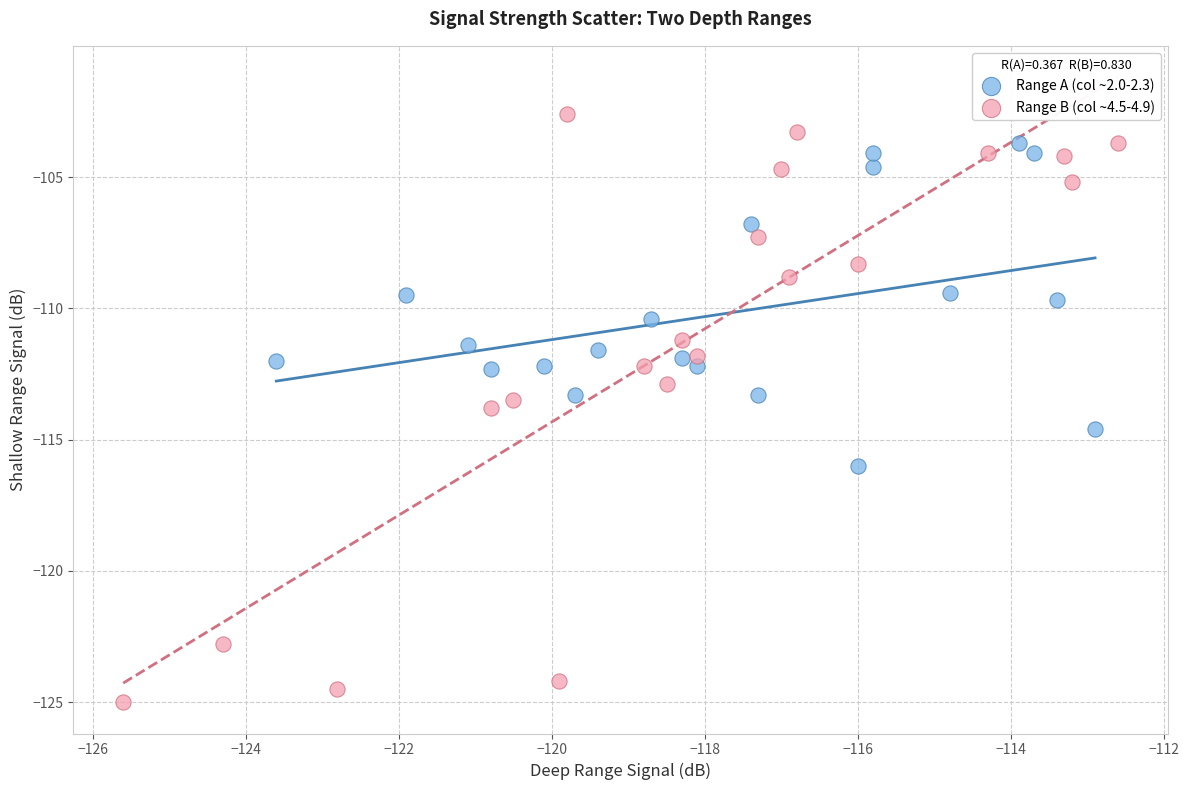

Which series reaches the minimum Y coordinate?

Range B (col ~4.5-4.9)